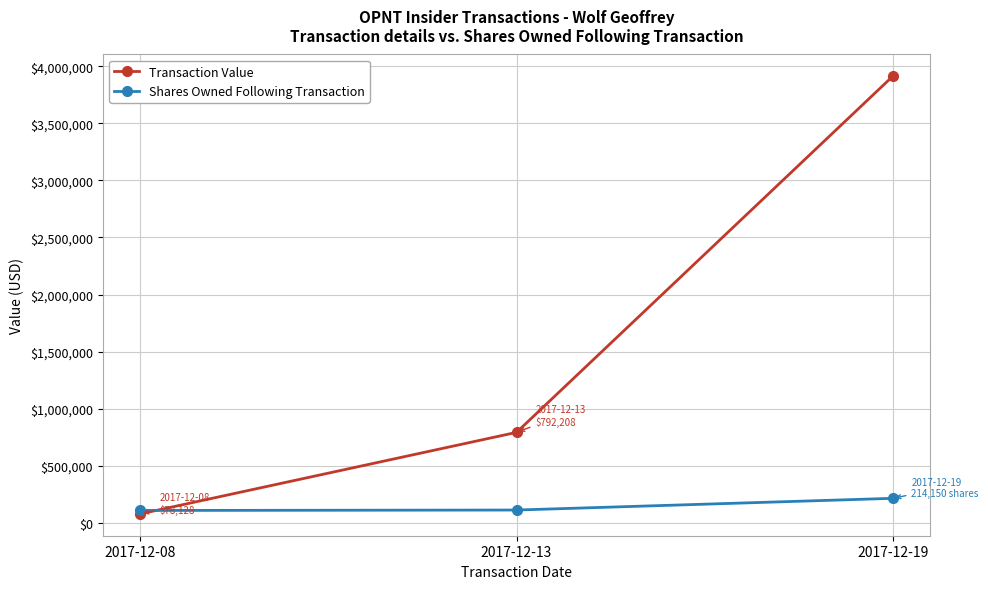

What is the total value across all series at 2017-12-13?

903705